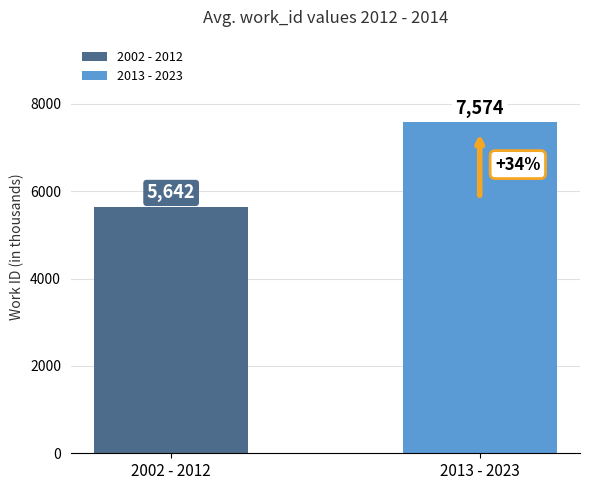

Rank the series by their maximum value, from highest to lowest.

2013 - 2023, 2002 - 2012